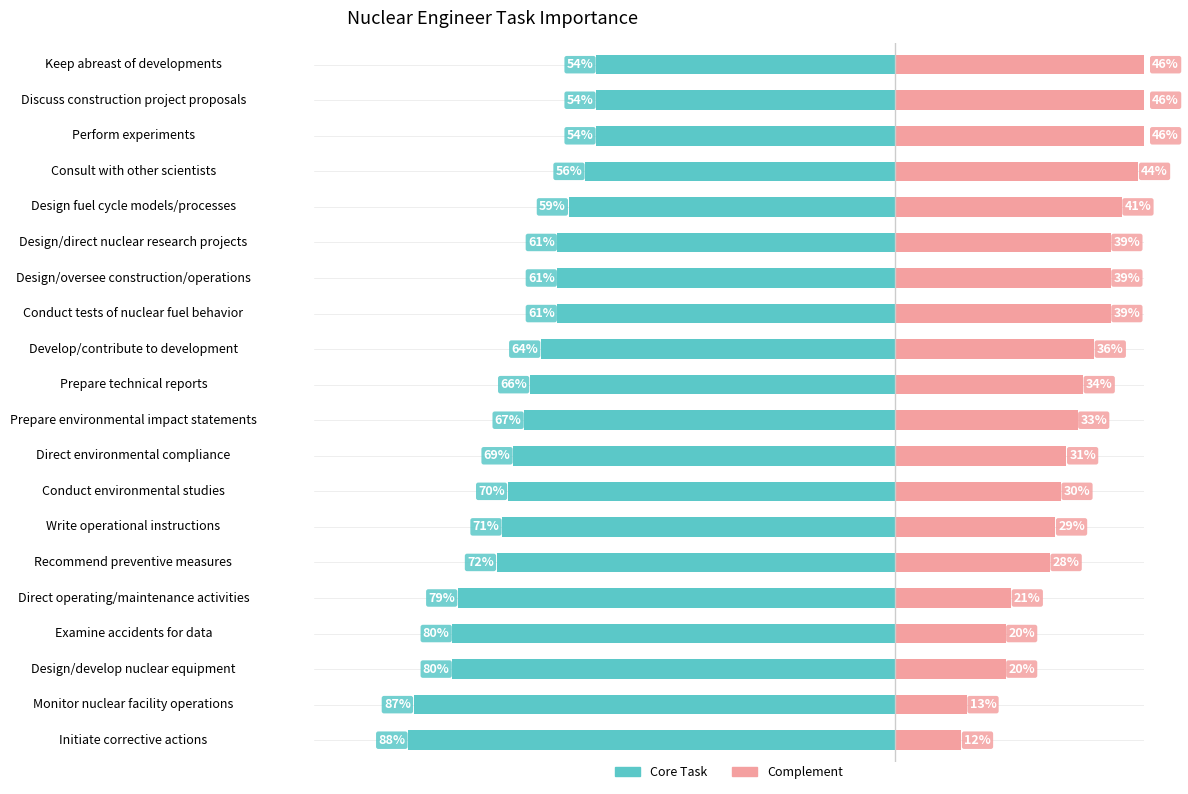

How many categories are shown in the chart?

20